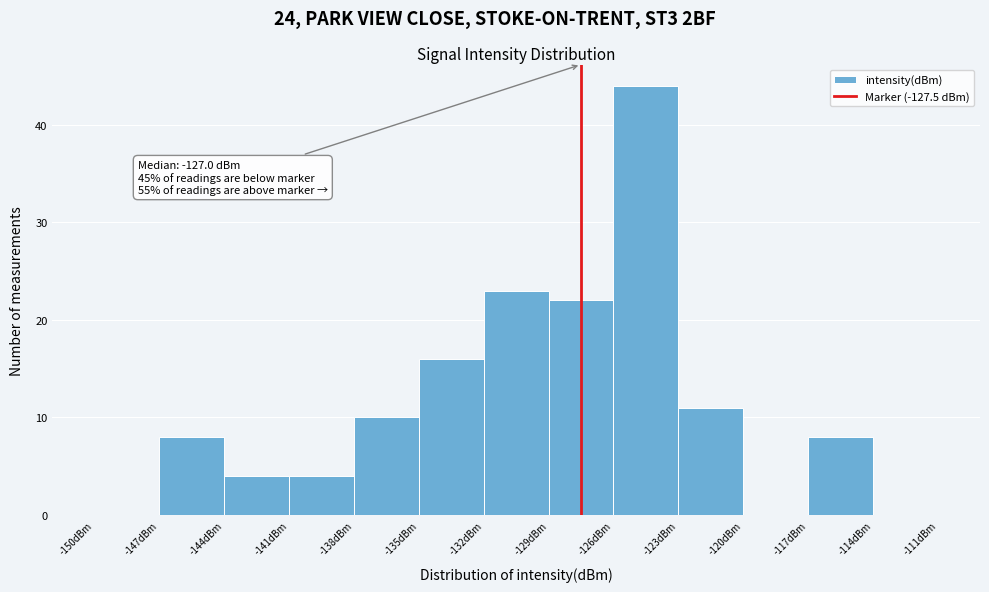

Over which range of the x-axis is the bar tallest?

-126 to -123